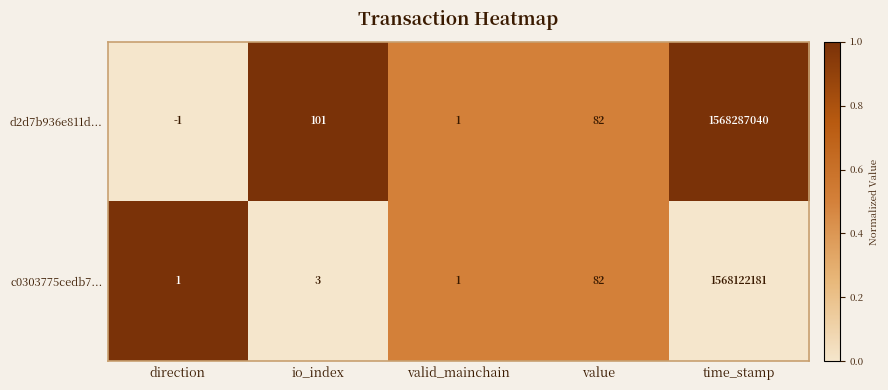

Reading left to right, extract all data points from this chart.

d2d7b936e811d...: -1	101	1	82	1568287040
c0303775cedb7...: 1	3	1	82	1568122181